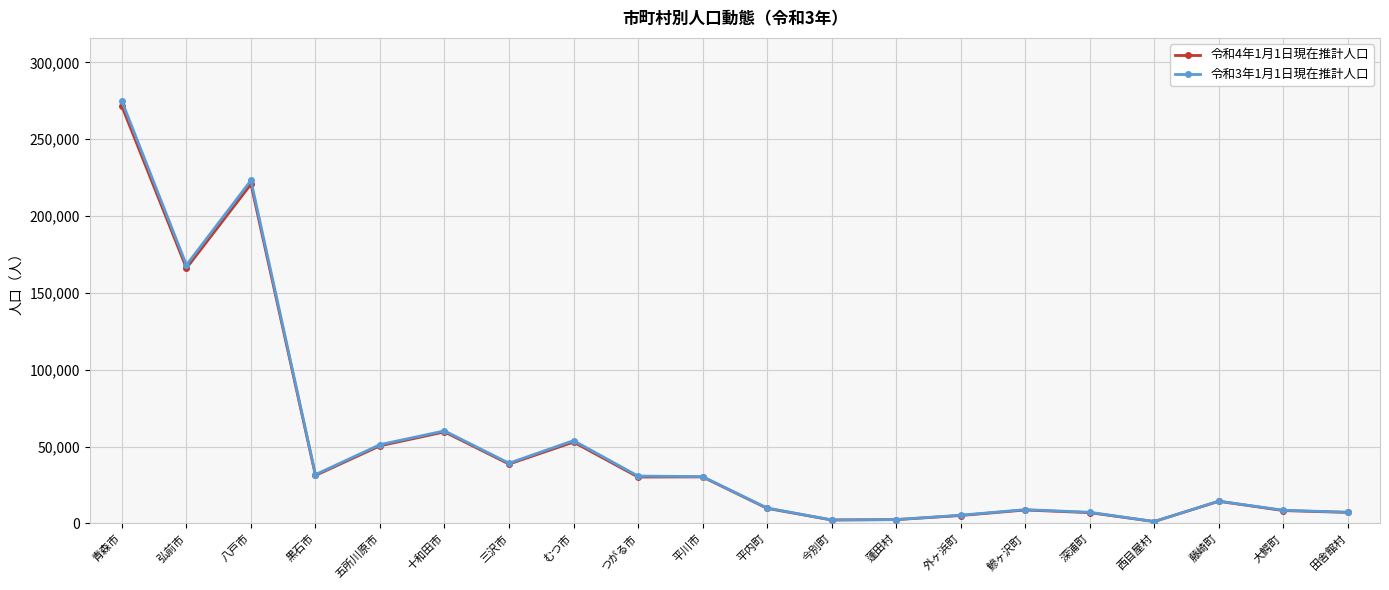

The value of 令和3年1月1日現在推計人口 at 平内町 is 10064. True or false?

True